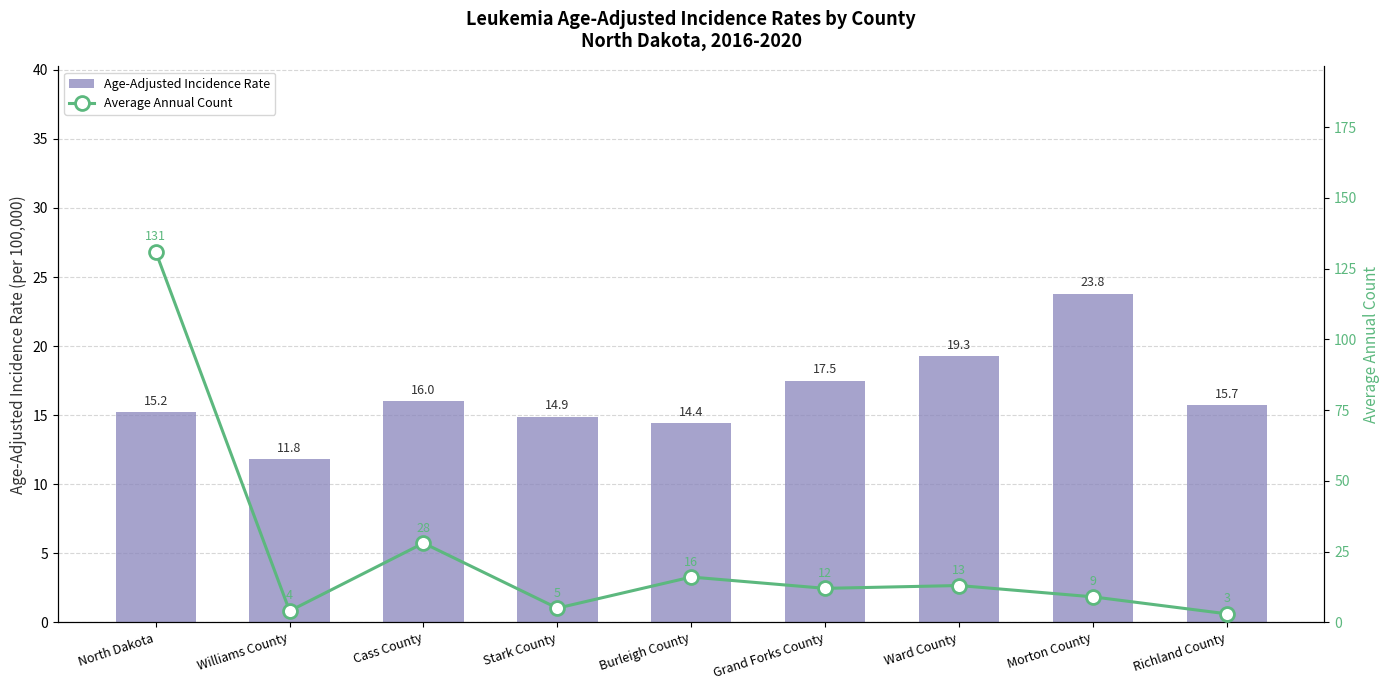

What are all the series names shown in the legend?

Age-Adjusted Incidence Rate, Average Annual Count